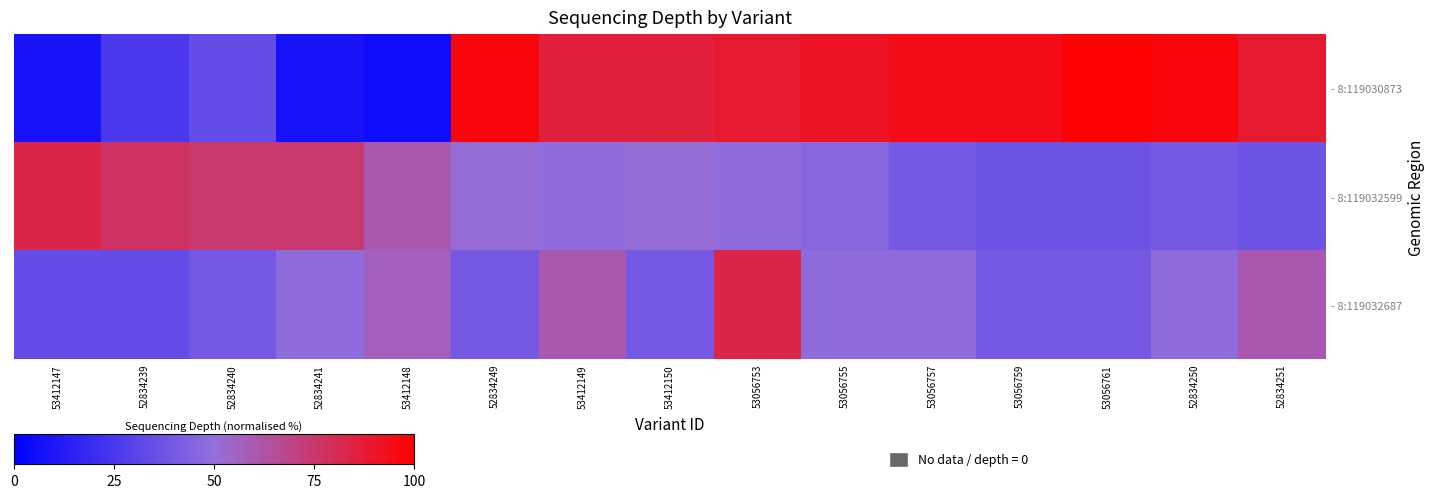

Reading left to right, list all the values displayed in this chart.

- 8:119030873: 53412147=8.6	52834239=25.7	52834240=34.3	52834241=8.6	53412148=5.7	52834249=97.1	53412149=85.7	53412150=85.7	53056753=88.6	53056755=91.4	53056757=94.3	53056759=94.3	53056761=100.0	52834250=97.1	52834251=88.6
- 8:119032599: 53412147=82.9	52834239=77.1	52834240=74.3	52834241=74.3	53412148=60.0	52834249=51.4	53412149=48.6	53412150=51.4	53056753=48.6	53056755=45.7	53056757=40.0	53056759=37.1	53056761=37.1	52834250=40.0	52834251=37.1
- 8:119032687: 53412147=34.3	52834239=34.3	52834240=40.0	52834241=48.6	53412148=57.1	52834249=40.0	53412149=60.0	53412150=40.0	53056753=82.9	53056755=48.6	53056757=48.6	53056759=40.0	53056761=40.0	52834250=48.6	52834251=60.0